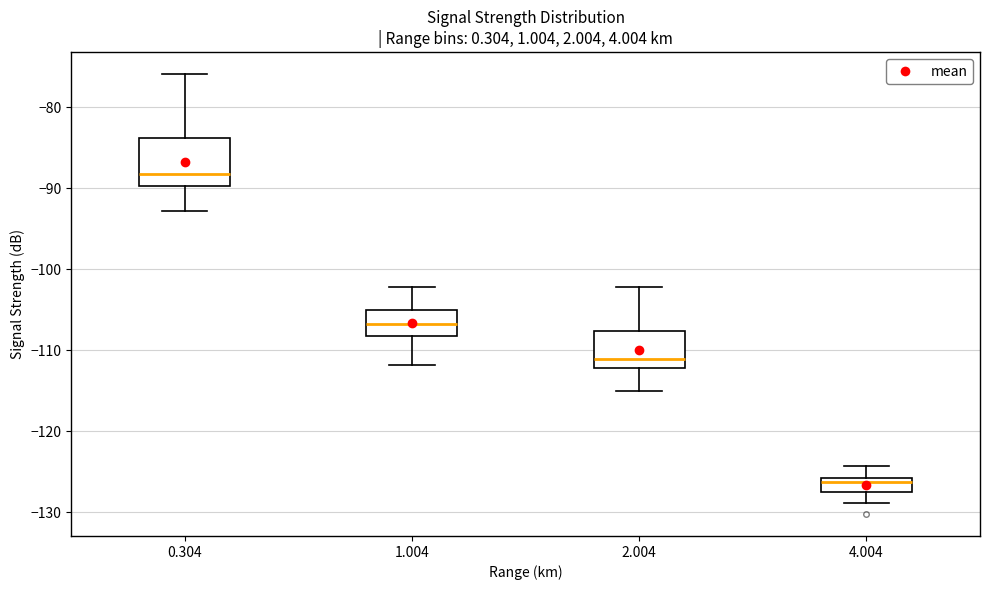

Comparing the boxes themselves (not the whiskers), which one is the tallest?

0.304